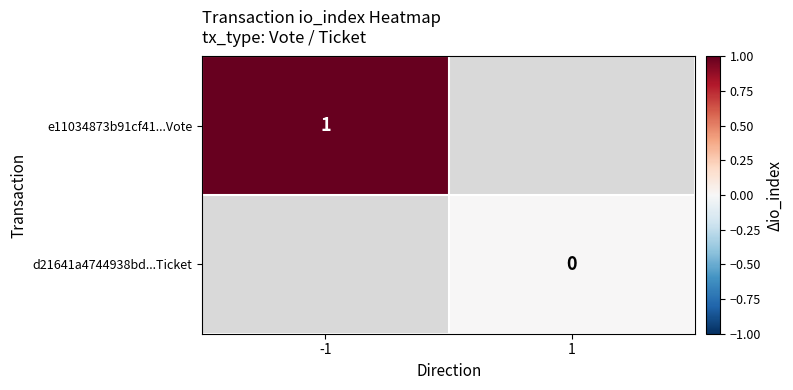

Is it true that e11034873b91cf41...Vote equals 1.0 at -1?

True